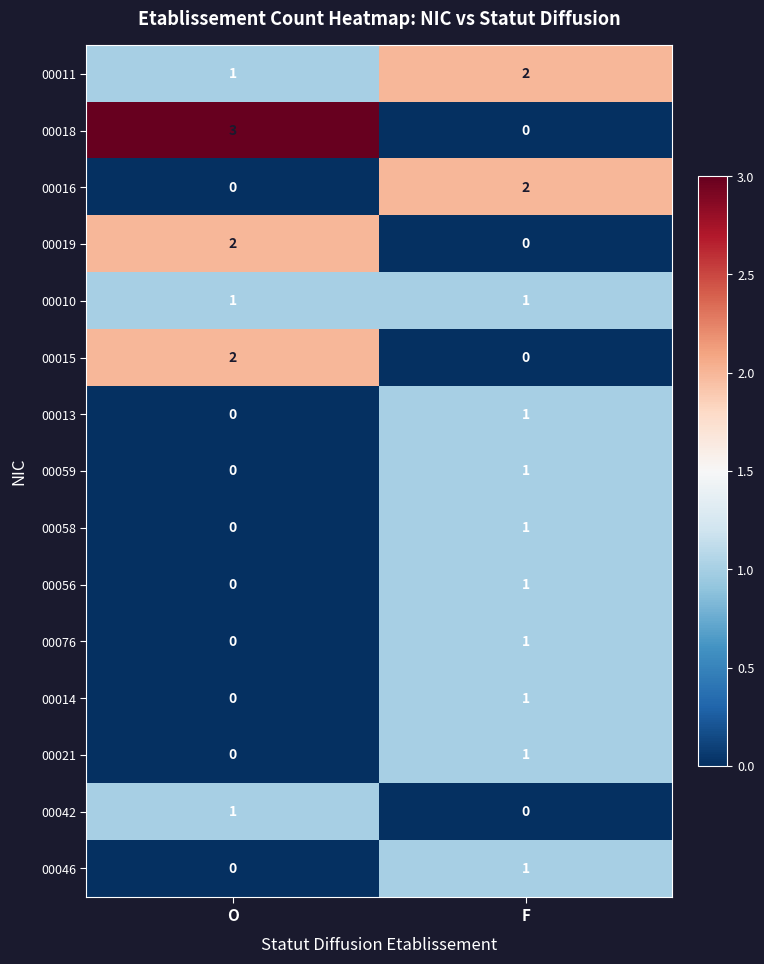

Between O and F, which series saw the biggest shift?

00018